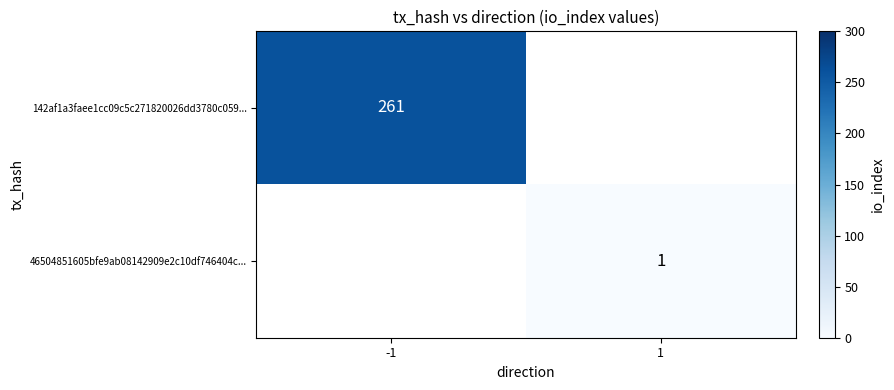

The 46504851605bfe9ab08142909e2c10df746404c... series shows 1 at 1. True or false?

True